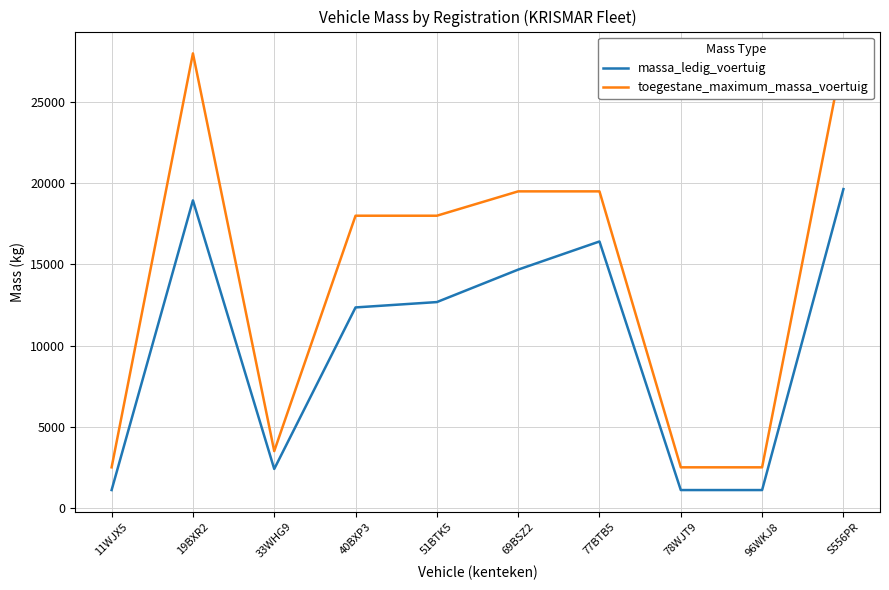

At which label does massa_ledig_voertuig reach its minimum?

11WJX5